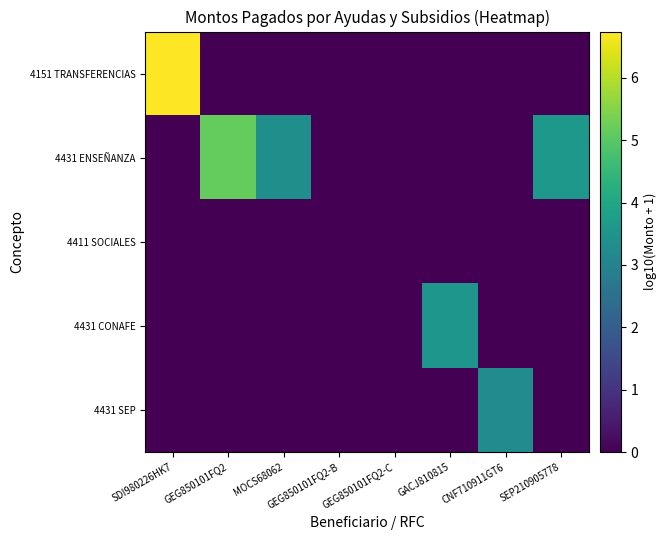

What is the spread (max minus min) of values at CNF710911GT6?

3.3